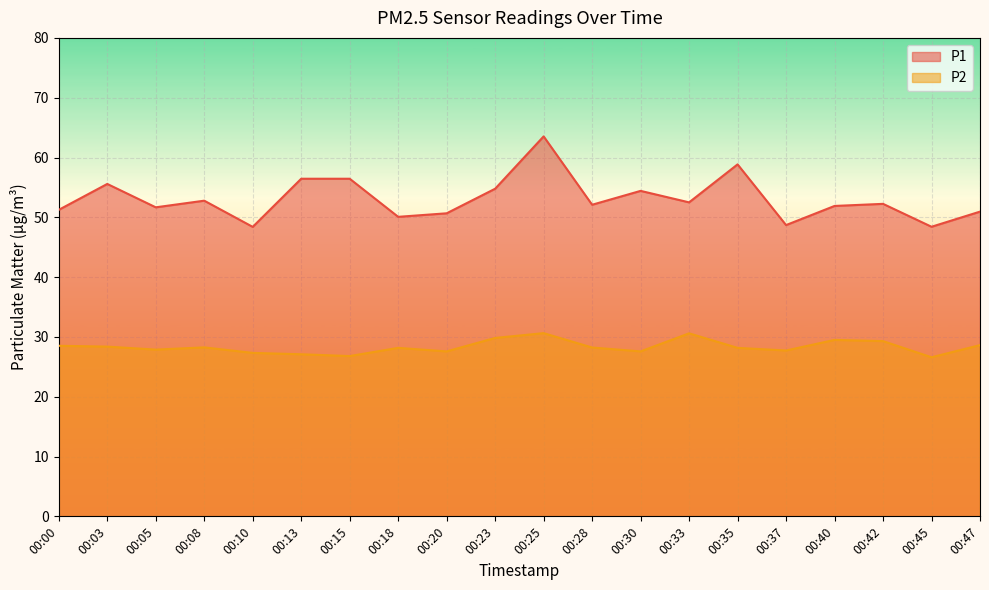

What is the greatest value displayed?

63.5